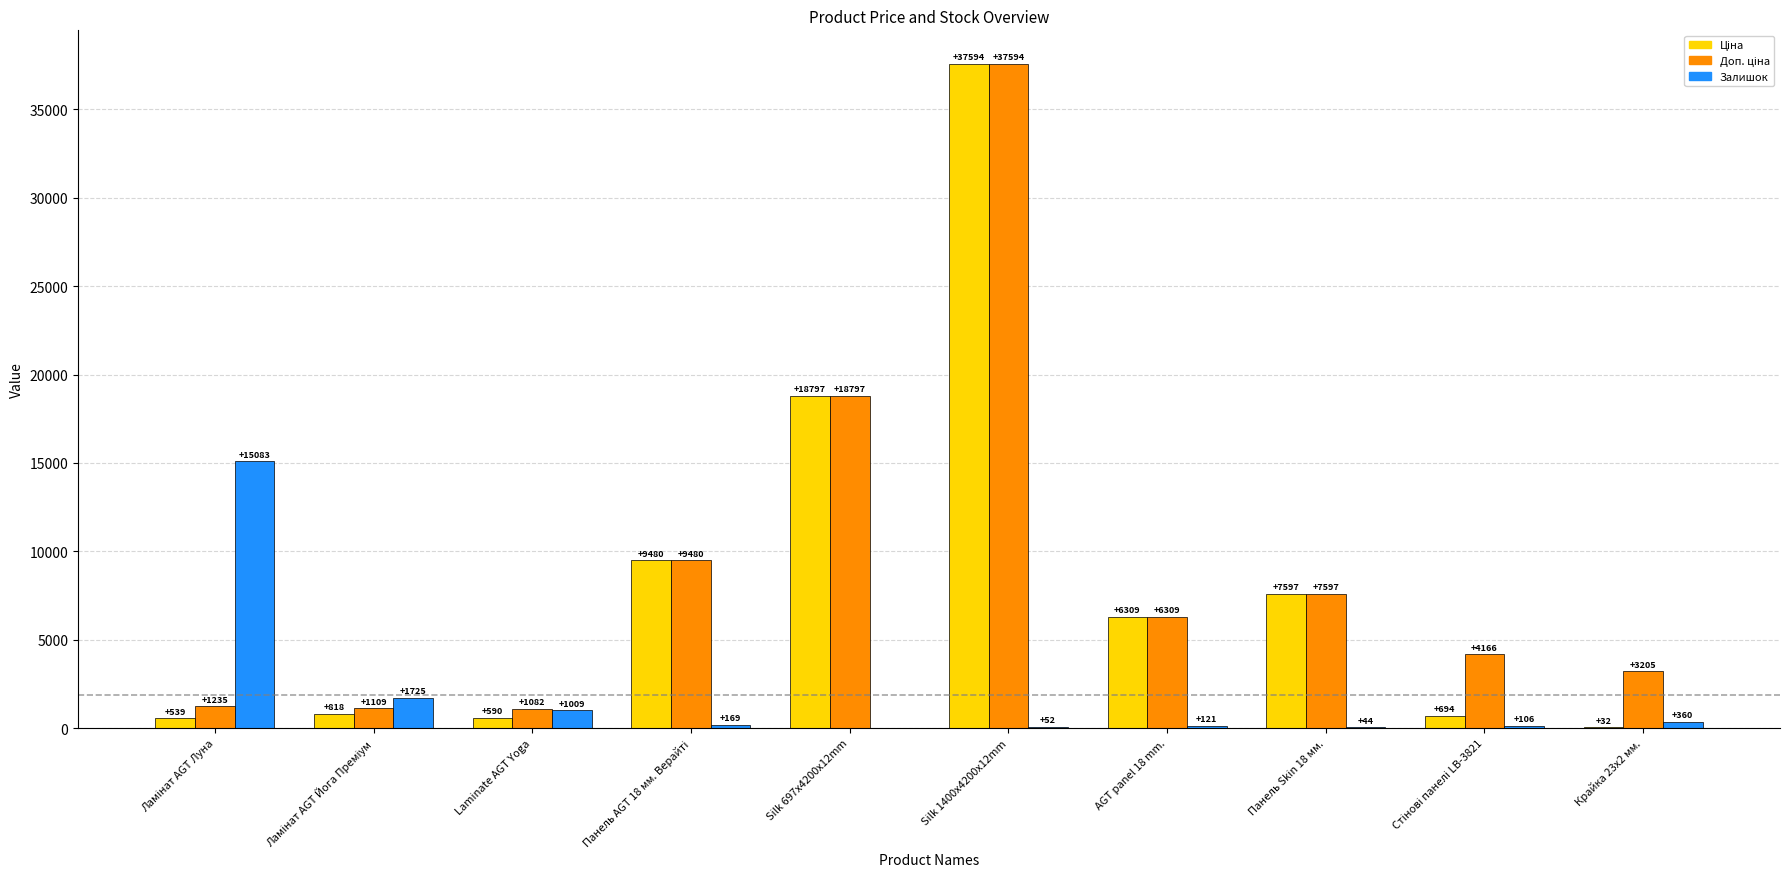

How many series are shown in this chart?

3